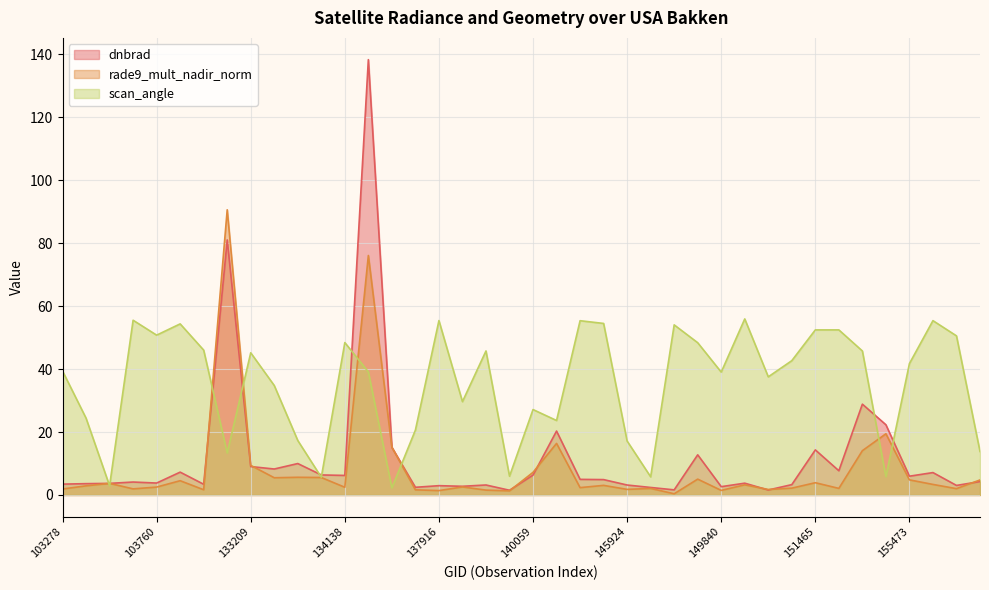

Between which two adjacent categories do rade9_mult_nadir_norm and dnbrad first intersect?

103396 and 103515